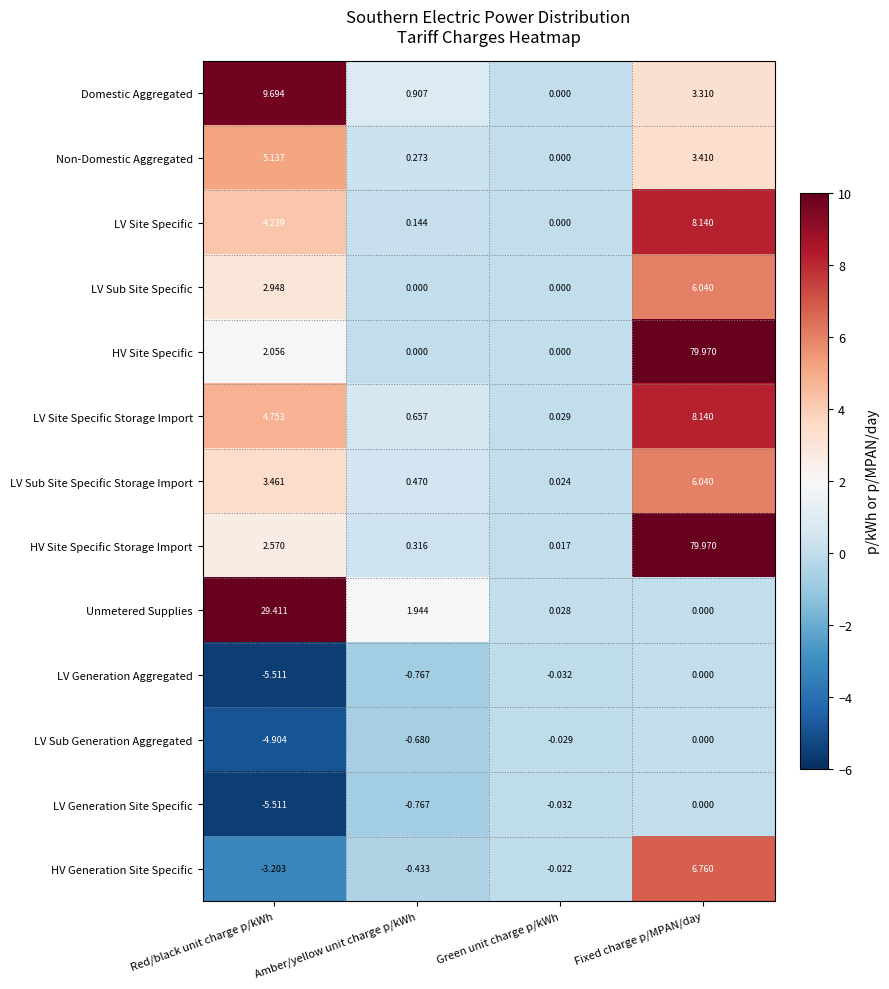

Between Red/black unit charge p/kWh and Amber/yellow unit charge p/kWh, which series saw the biggest shift?

Unmetered Supplies